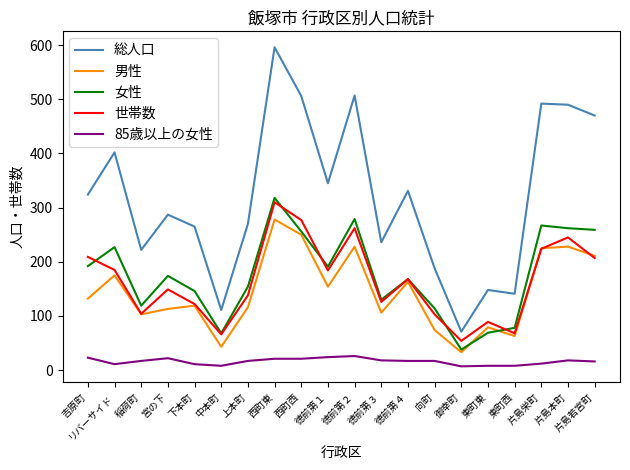

True or false: 総人口 and 85歳以上の女性 intersect in this chart.

False